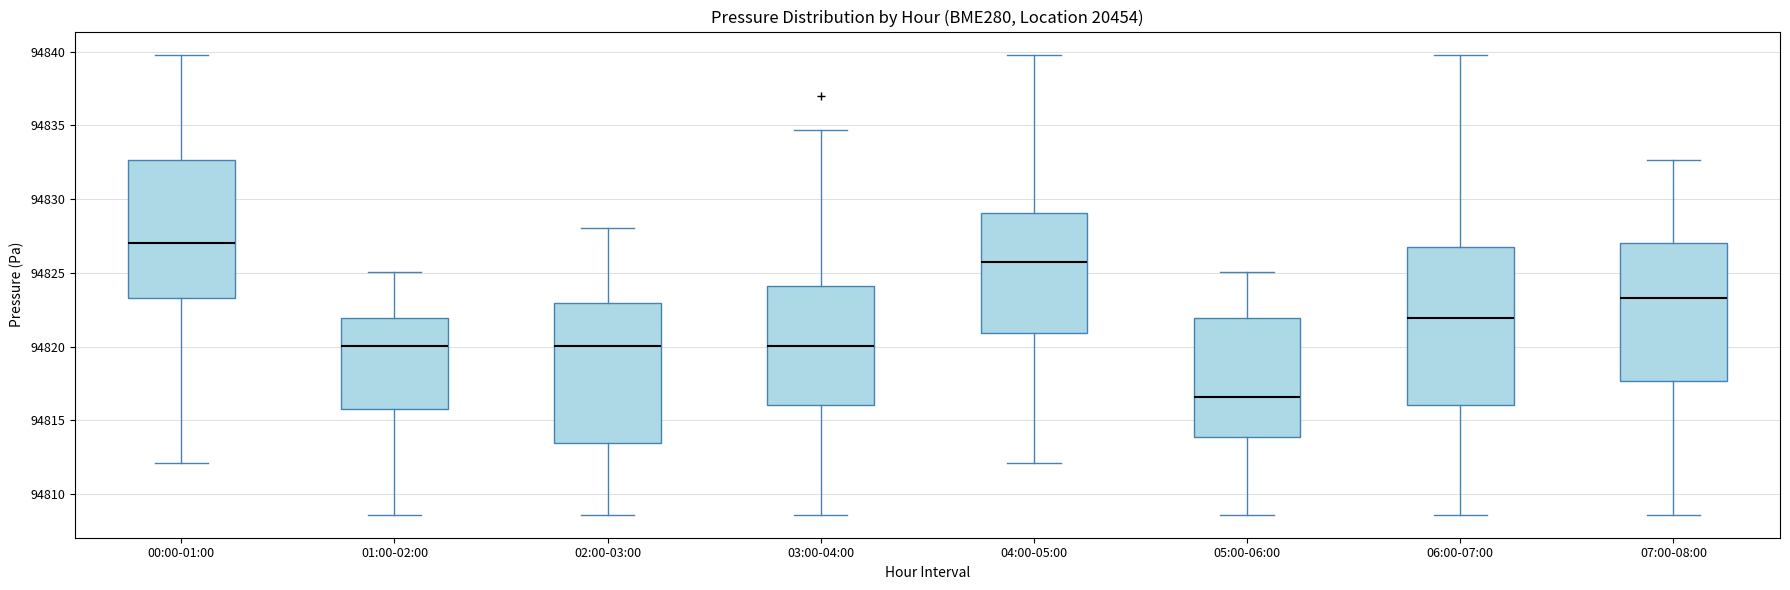

Reading left to right, read every box against the y-axis: the position of its median line, the range the box covers, and the ends of its whiskers. The values are not printed on the chart, so give them approximately, as read against the axis.

00:00-01:00: median 94827.0, box 94823.5 to 94832.5, whiskers 94812.0 to 94840.0
01:00-02:00: median 94820.0, box 94816.0 to 94822.0, whiskers 94808.5 to 94825.0
02:00-03:00: median 94820.0, box 94813.5 to 94823.0, whiskers 94808.5 to 94828.0
03:00-04:00: median 94820.0, box 94816.0 to 94824.0, whiskers 94808.5 to 94834.5
04:00-05:00: median 94825.5, box 94821.0 to 94829.0, whiskers 94812.0 to 94840.0
05:00-06:00: median 94816.5, box 94814.0 to 94822.0, whiskers 94808.5 to 94825.0
06:00-07:00: median 94822.0, box 94816.0 to 94827.0, whiskers 94808.5 to 94840.0
07:00-08:00: median 94823.5, box 94817.5 to 94827.0, whiskers 94808.5 to 94832.5